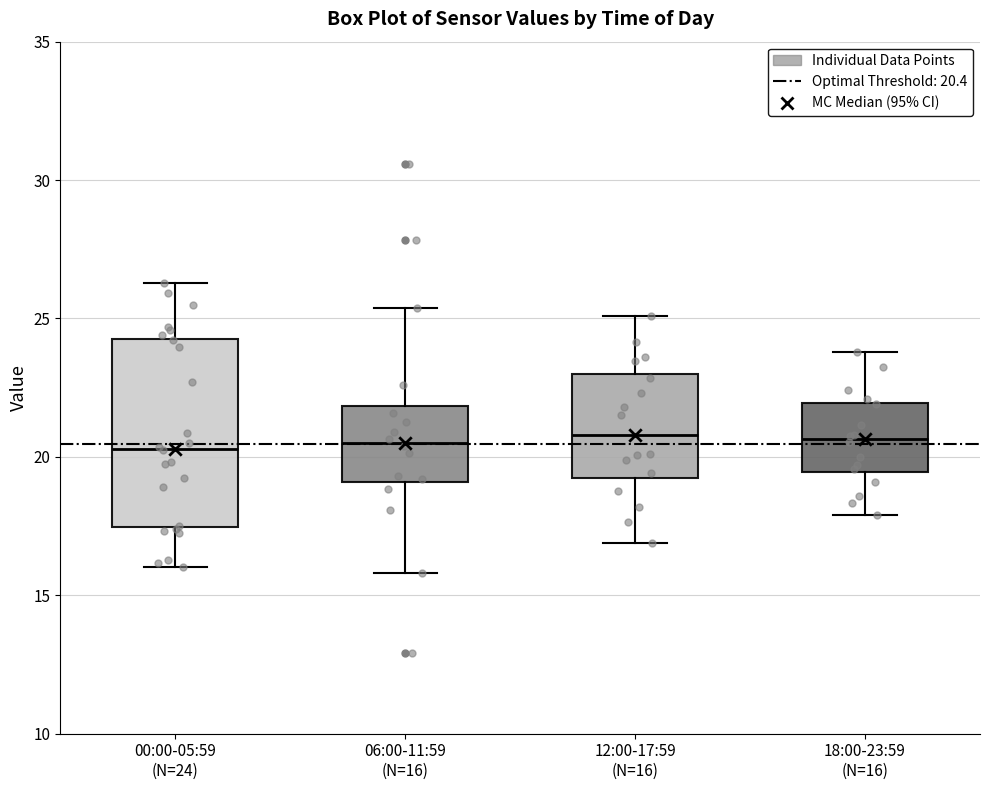

Reading left to right, transcribe this box plot: for each box, give where its median line is, the range the box spans, and where its two whiskers end, as read against the y-axis. The values are not printed on the chart, so give them approximately, as read against the axis.

00:00-05:59 (N=24): median 20.5, box 17.5 to 24.5, whiskers 16.0 to 26.5
06:00-11:59 (N=16): median 20.5, box 19.0 to 22.0, whiskers 16.0 to 25.5
12:00-17:59 (N=16): median 21.0, box 19.0 to 23.0, whiskers 17.0 to 25.0
18:00-23:59 (N=16): median 20.5, box 19.5 to 22.0, whiskers 18.0 to 24.0